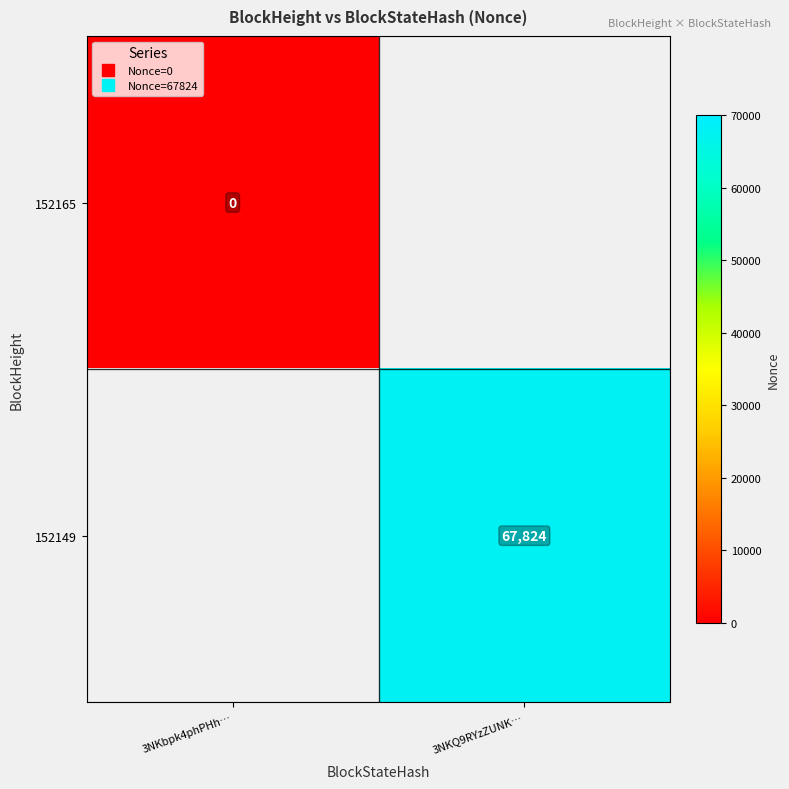

Read the 152149 value at 3NKQ9RYzZUNK….

67824.0